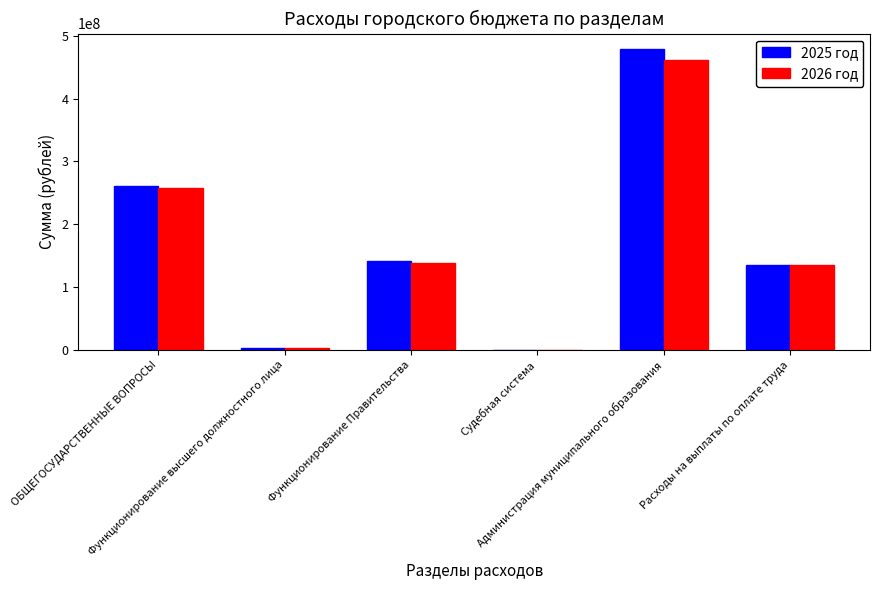

What is the total value across all series at ОБЩЕГОСУДАРСТВЕННЫЕ ВОПРОСЫ?

518884449.8